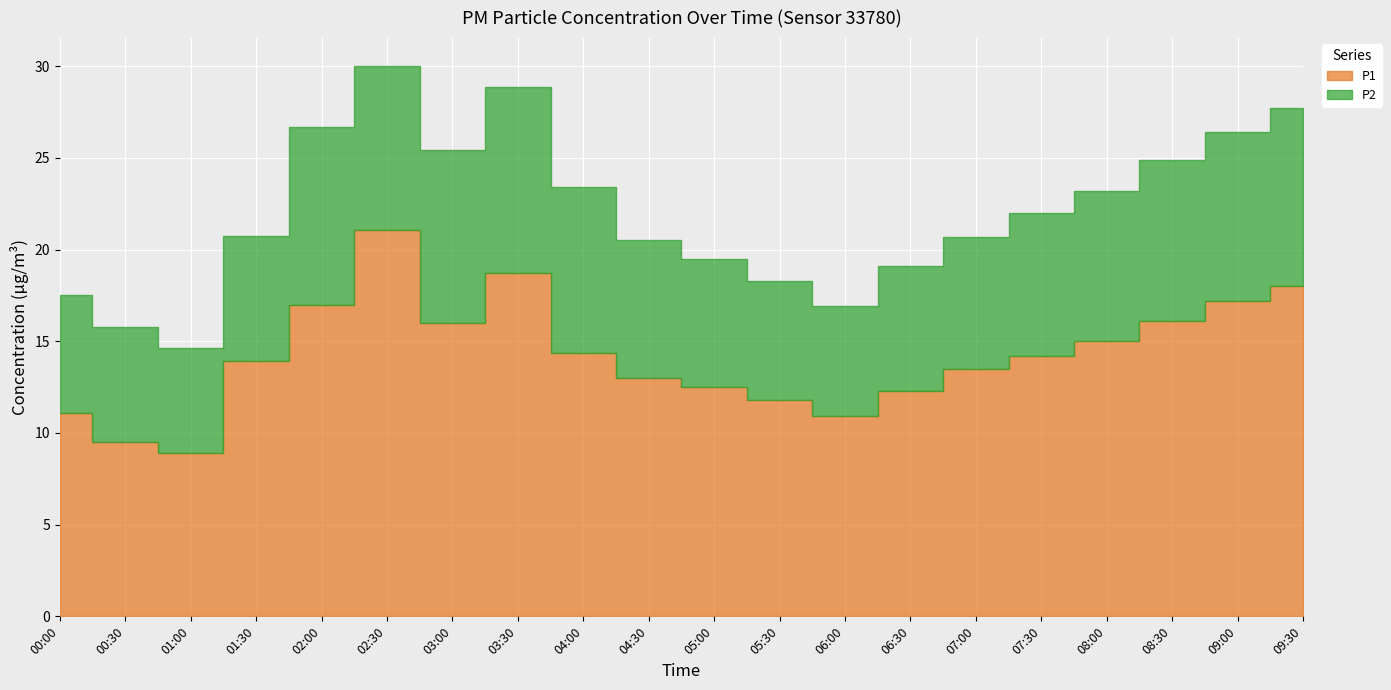

How many lines are shown in the chart?

2